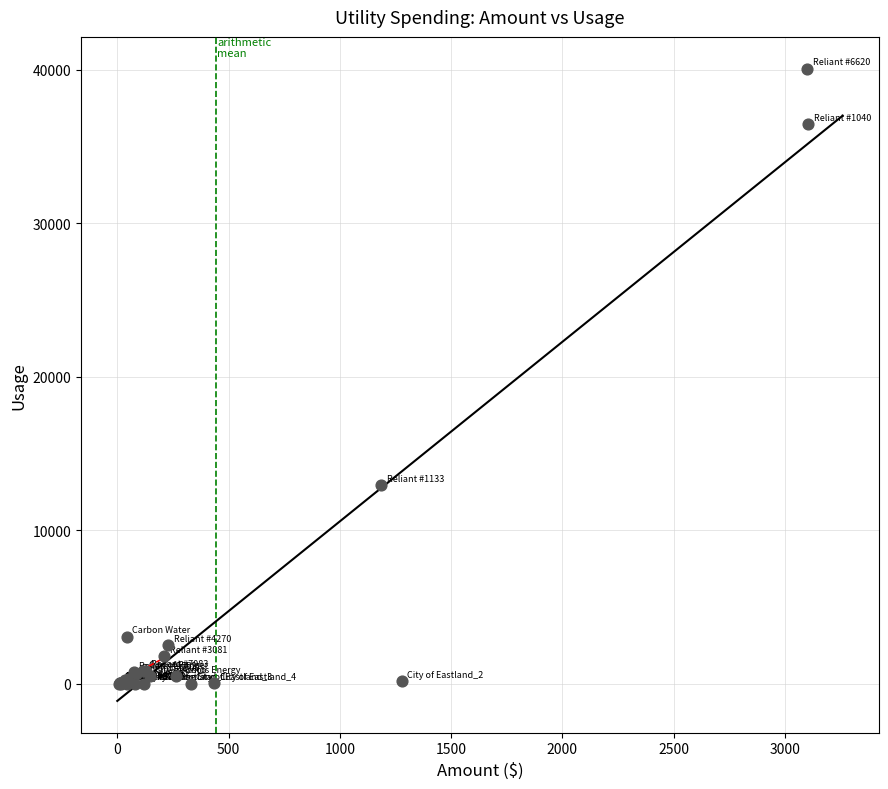

What Y value in the scatter plot is closest to 20040?

12960